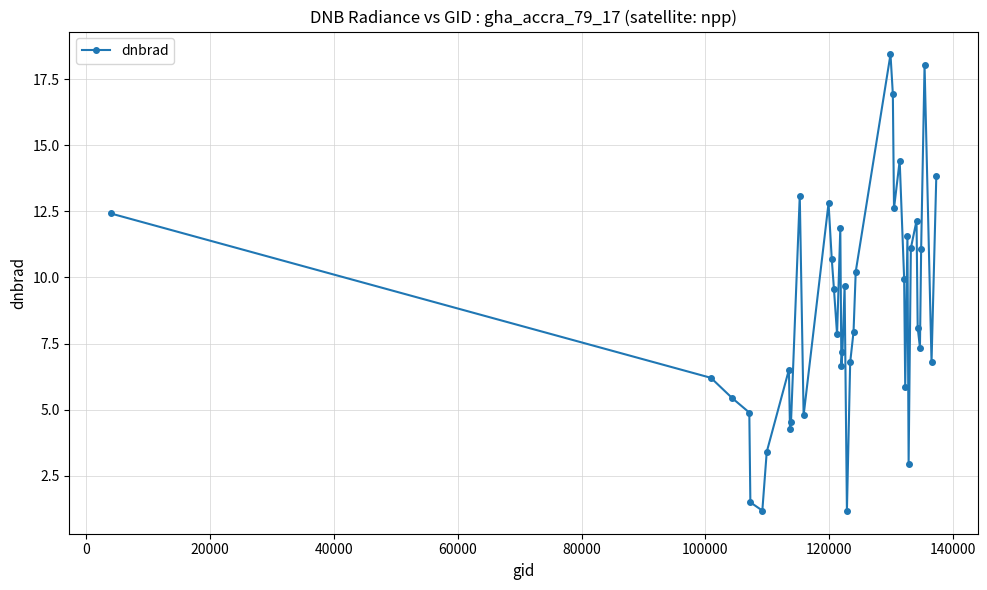

True or false: the data has more than 0 interior local peaks.

True